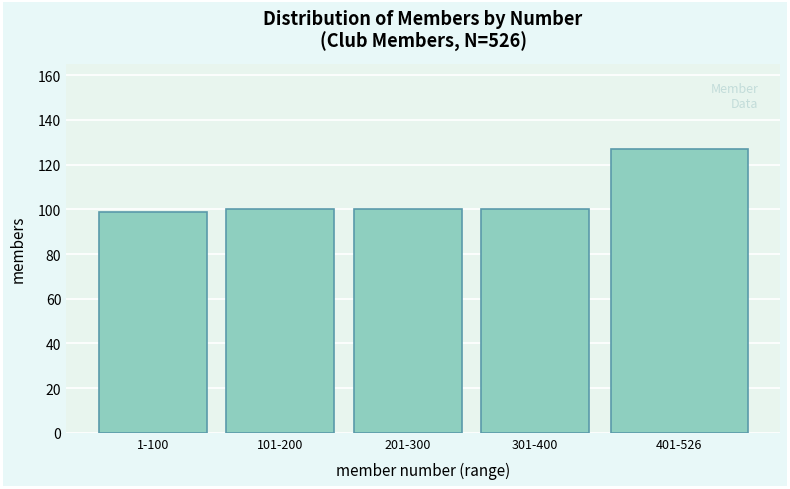

Reading left to right, extract all data points from this chart.

99	100	100	100	127